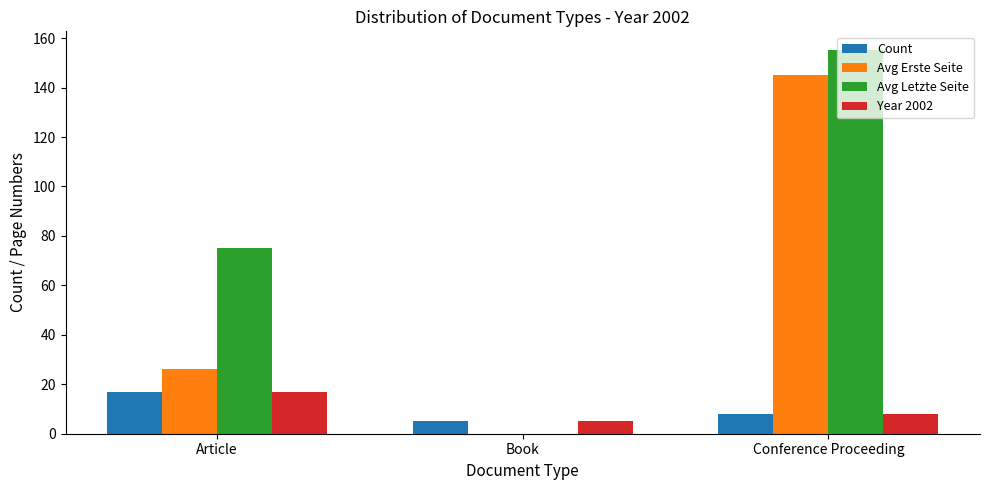

Reading left to right, list all the values displayed in this chart.

Count: Article=17	Book=5	Conference Proceeding=8
Avg Erste Seite: Article=26	Book=0	Conference Proceeding=145
Avg Letzte Seite: Article=75	Book=0	Conference Proceeding=155
Year 2002: Article=17	Book=5	Conference Proceeding=8